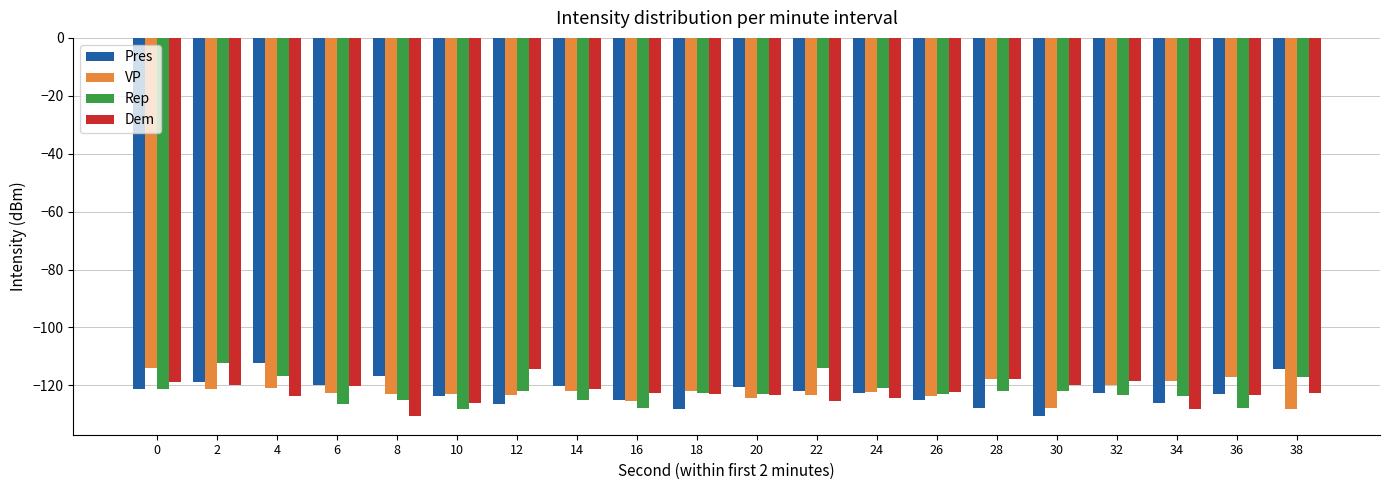

What is the difference between the maximum and minimum values in the Pres series?

18.3